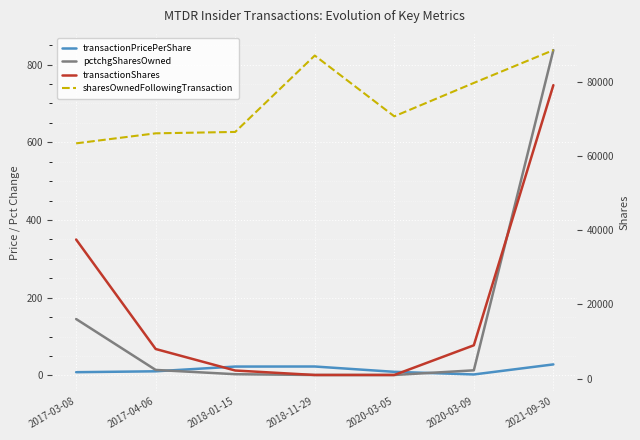

Does the chart display data point markers on the line(s)?

No